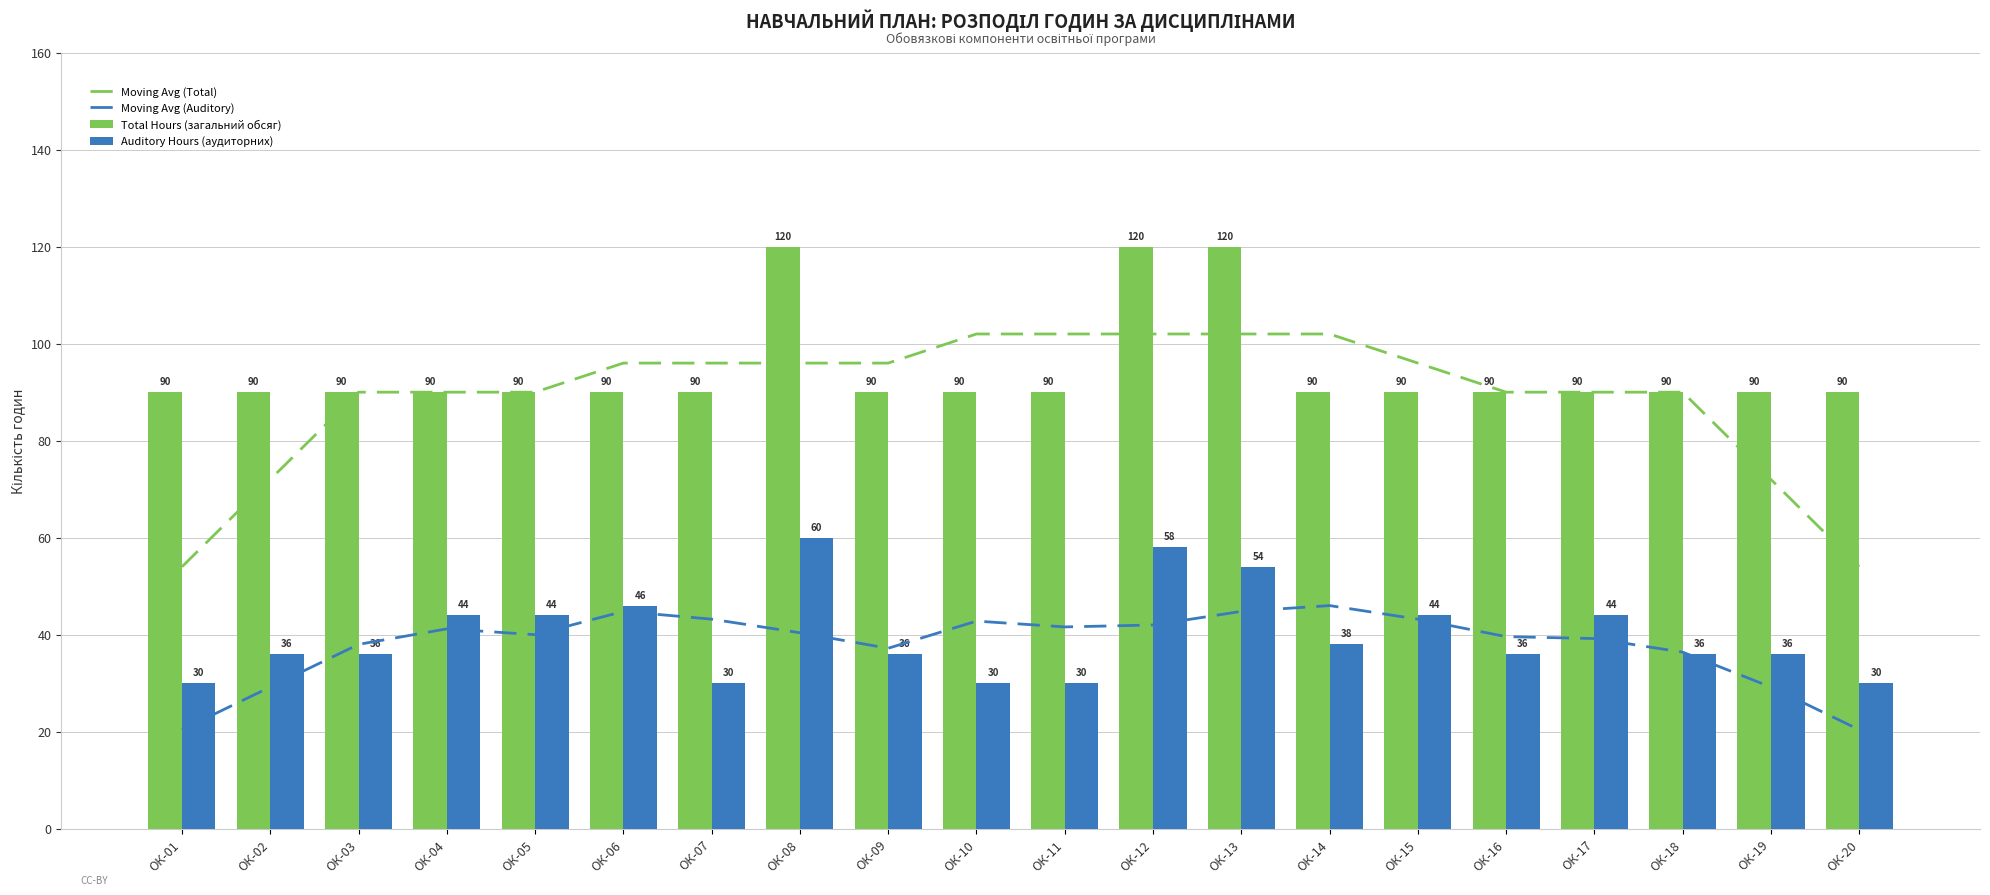

Which category has the lowest value in the Moving Avg (Auditory) series?

ОК-01